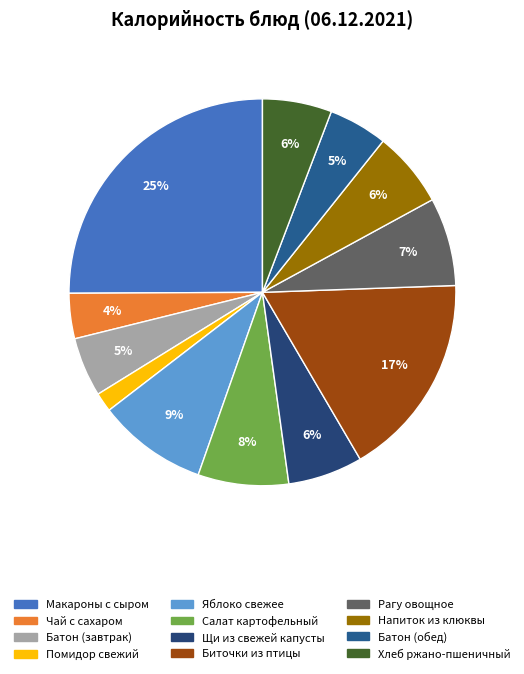

Does Хлеб ржано-пшеничный represent more than half of the total?

No